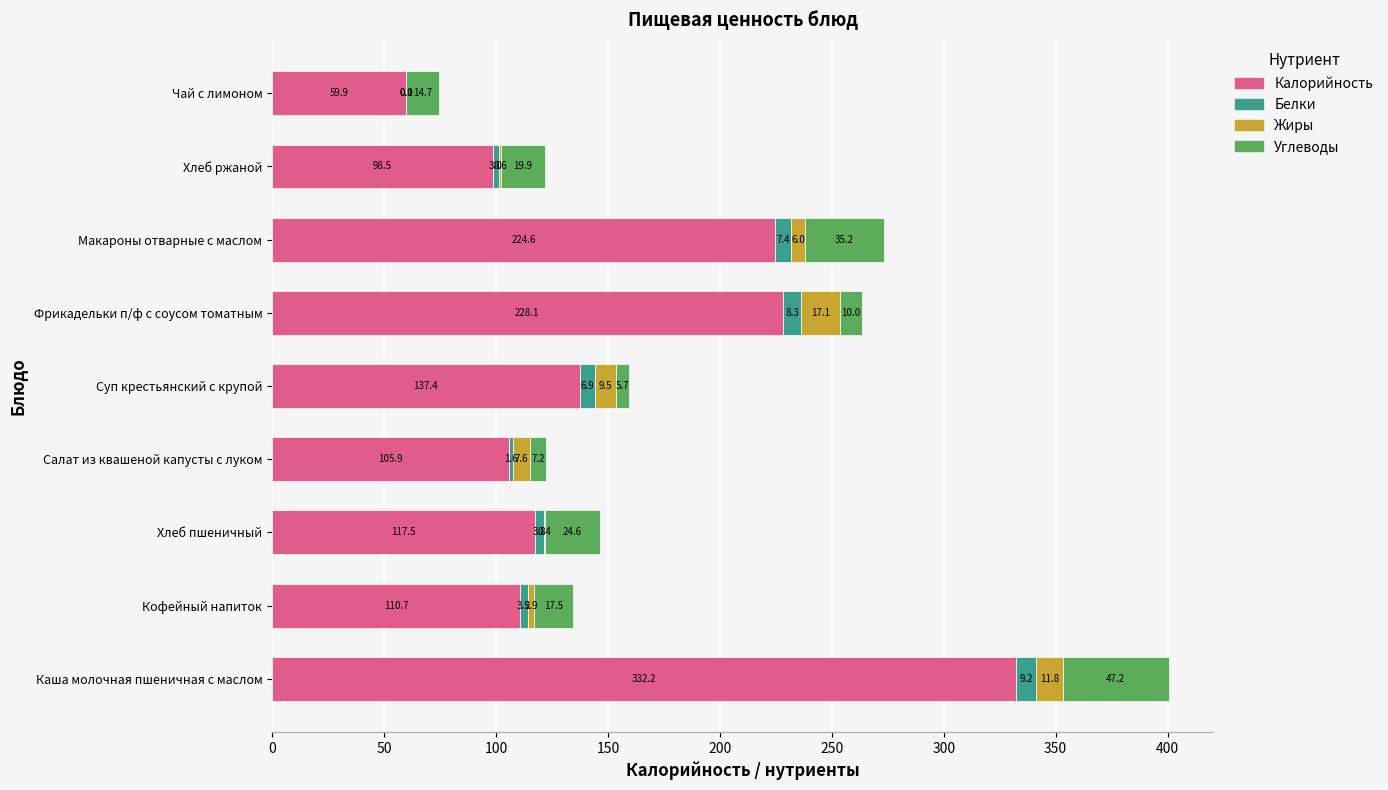

What is the highest value of the Калорийность series?

332.2